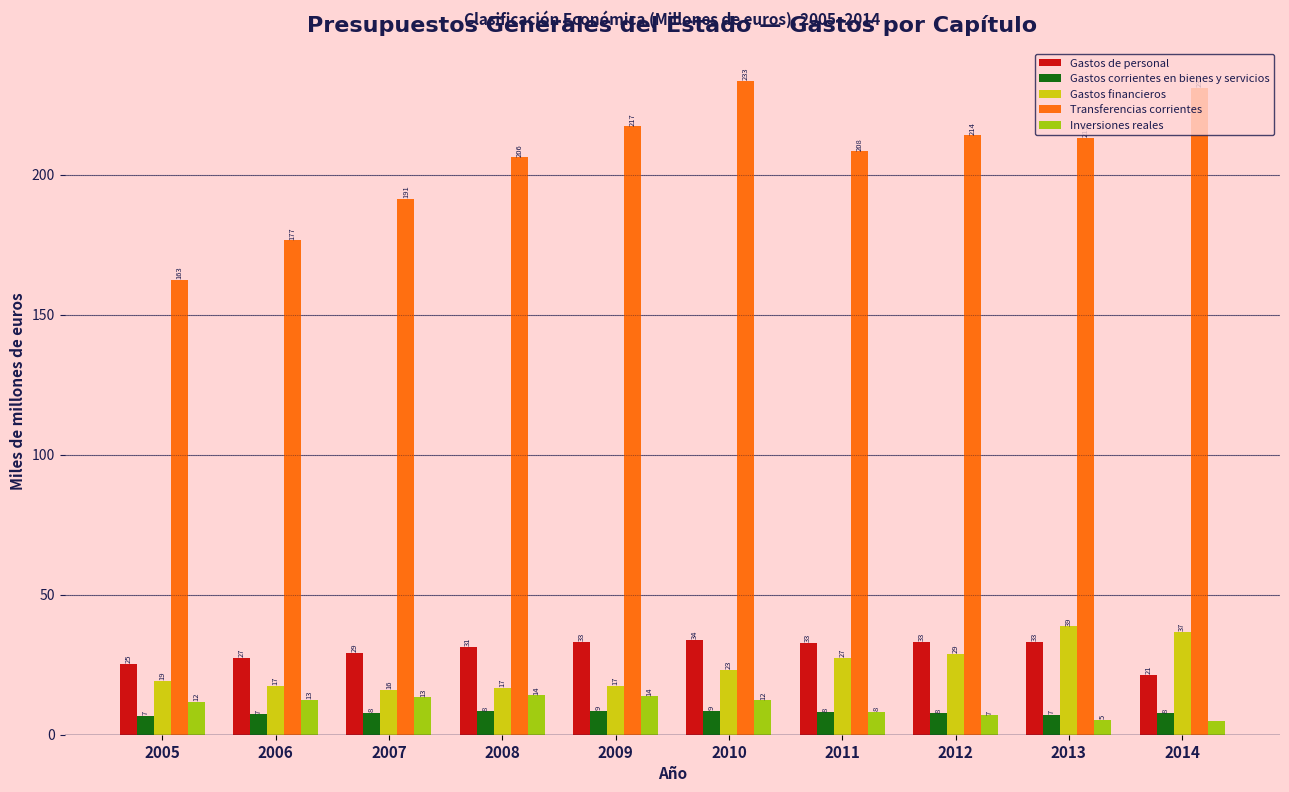

At how many categories does at least one series exceed 192?

7